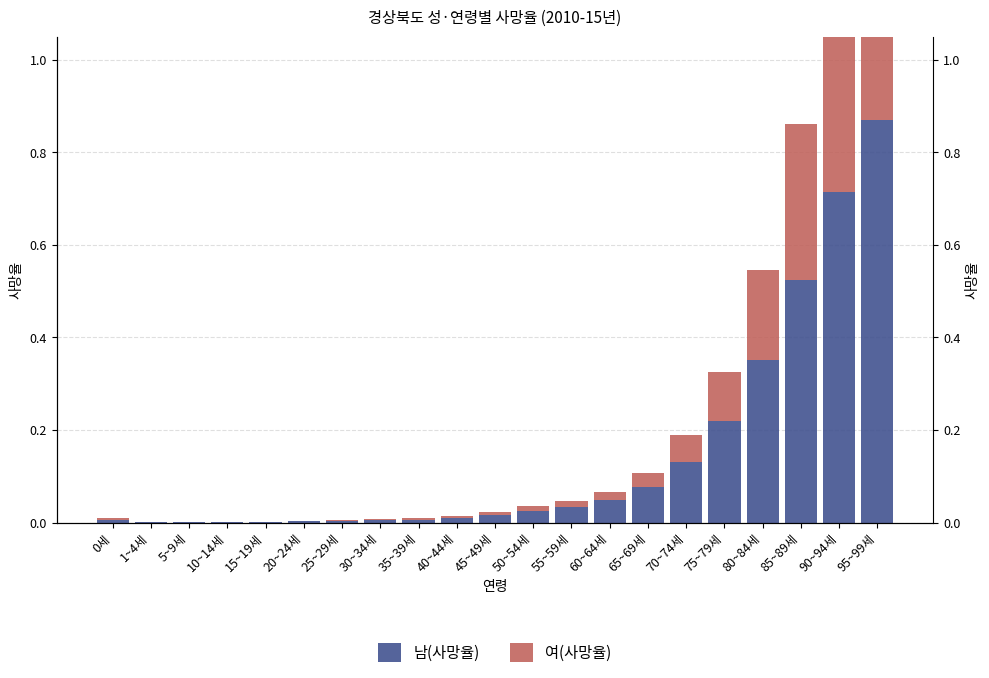

The value of 남(사망율) at 20~24세 is 0.0. True or false?

False